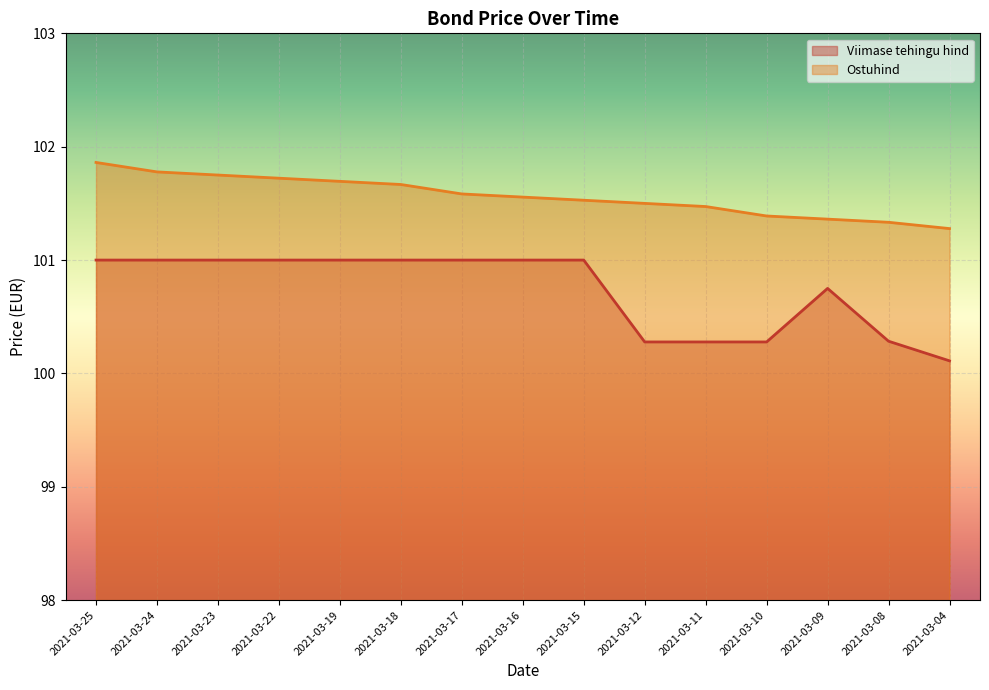

What is the spread (max minus min) of values at 2021-03-11?

1.2